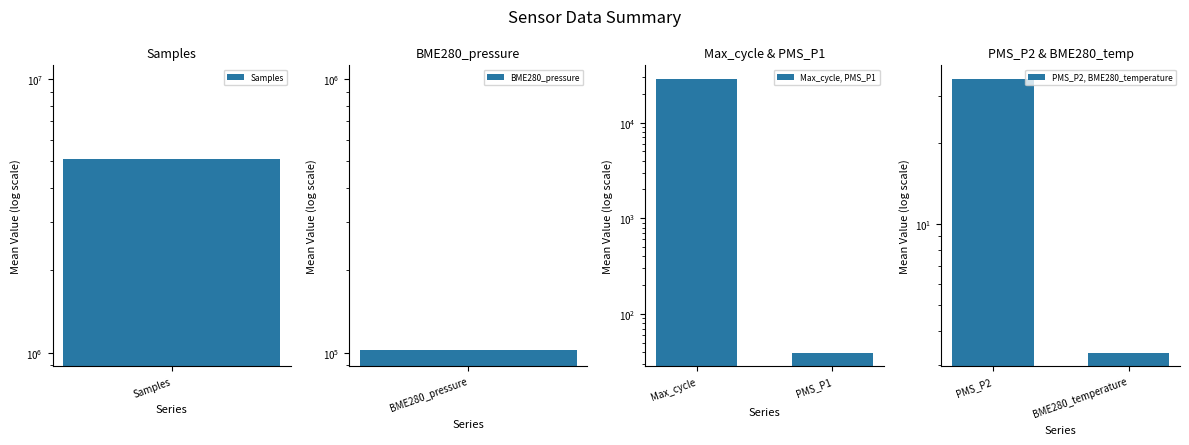

At how many categories does at least one series exceed 1992?

1